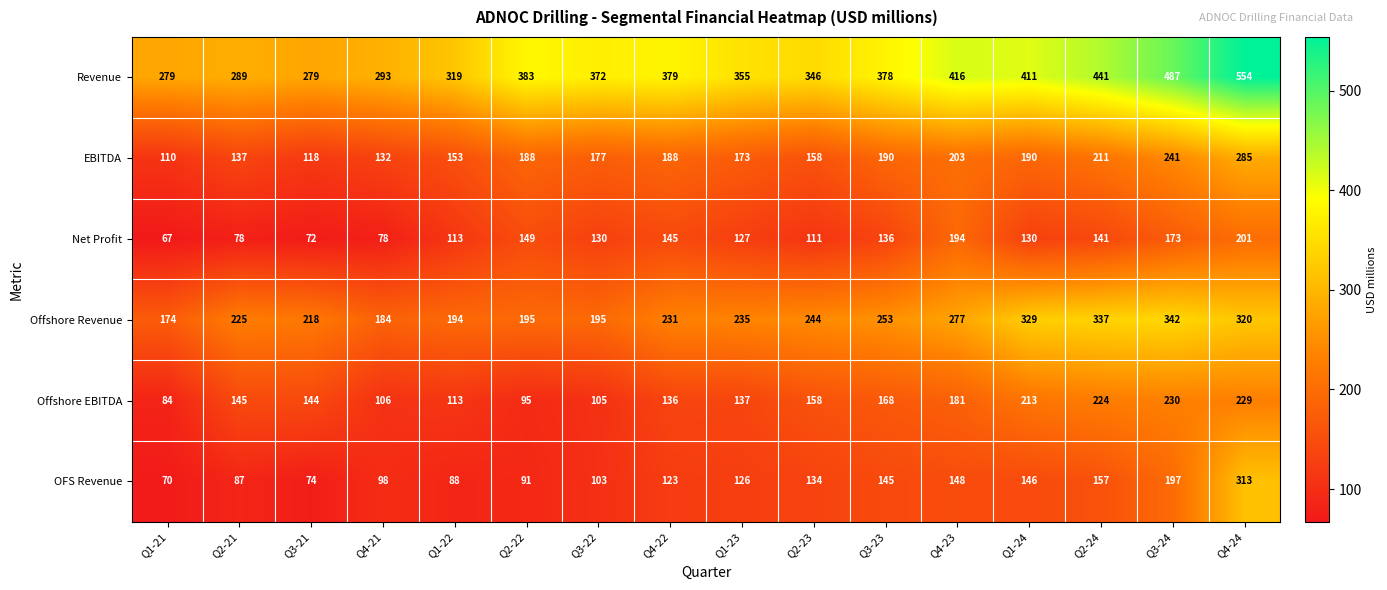

What is the difference between the EBITDA values at Q2-22 and Q4-21?

56